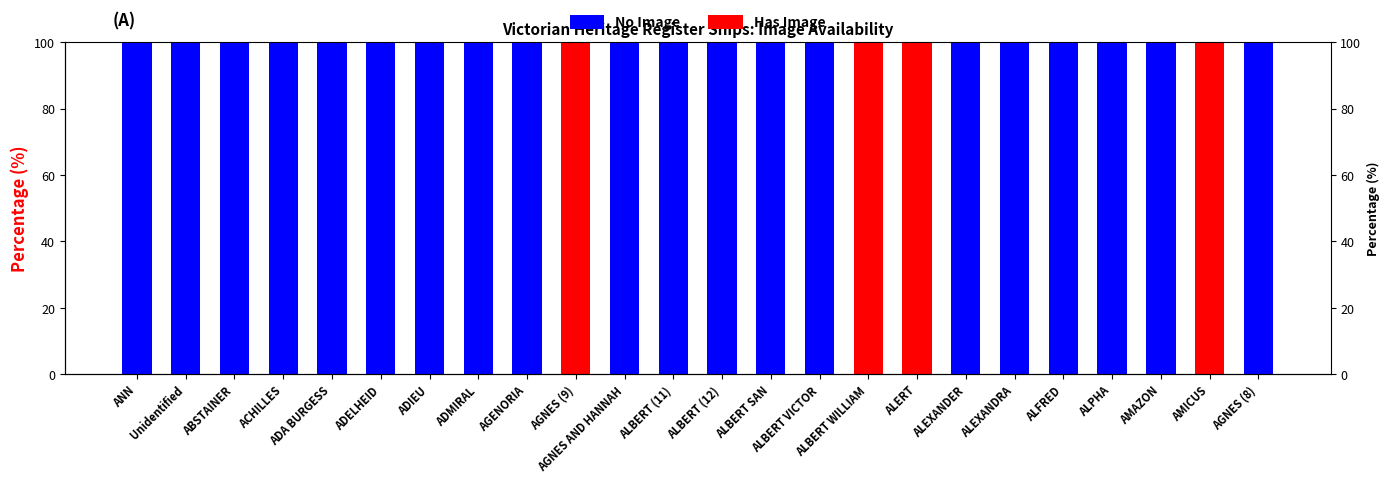

Where is Has Image nearest to the value 50?

ANN